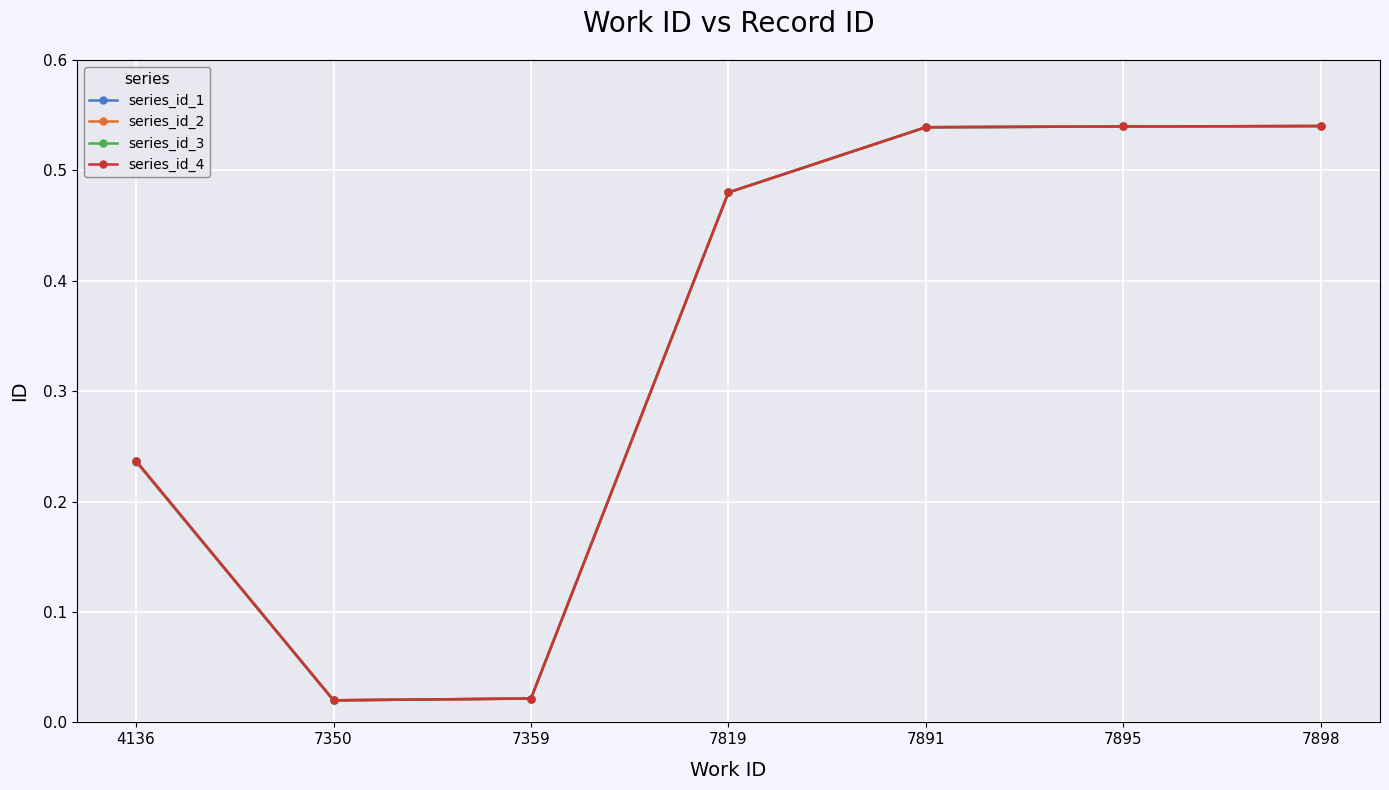

How many lines are shown in the chart?

4